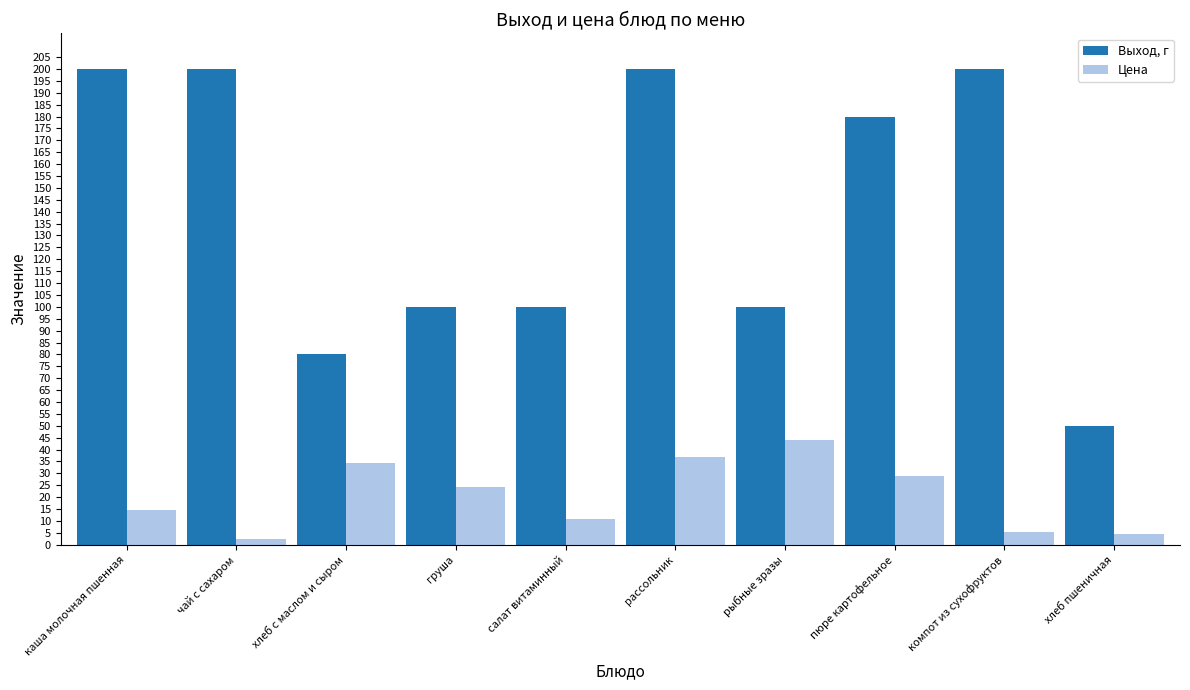

Reading left to right, extract all data points from this chart.

Выход, г: каша молочная пшенная=200.0	чай с сахаром=200.0	хлеб с маслом и сыром=80.0	груша=100.0	салат витаминный=100.0	рассольник=200.0	рыбные зразы=100.0	пюре картофельное=180.0	компот из сухофруктов=200.0	хлеб пшеничная=50.0
Цена: каша молочная пшенная=14.8	чай с сахаром=2.4	хлеб с маслом и сыром=34.2	груша=24.4	салат витаминный=10.8	рассольник=36.8	рыбные зразы=44.2	пюре картофельное=28.8	компот из сухофруктов=5.4	хлеб пшеничная=4.5